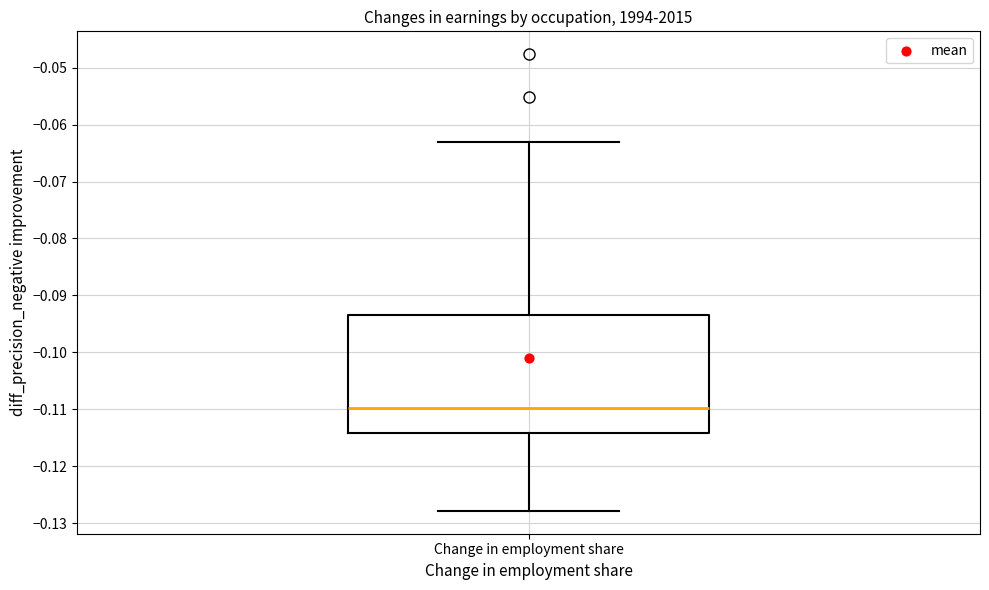

Where is the upper edge of the box for Change in employment share on the y-axis? The values are not printed on the chart, so give them approximately, as read against the axis.

-0.094